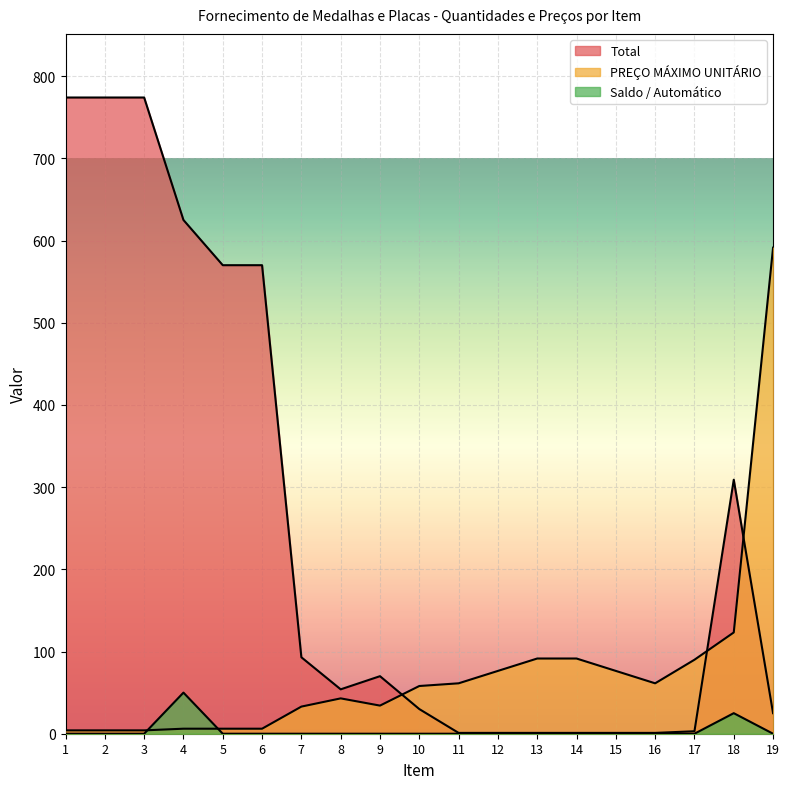

Reading left to right, list all the values displayed in this chart.

PREÇO MÁXIMO UNITÁRIO: 4.1	4.1	4.1	6.1	6.1	6.1	33.0	43.0	34.2	58.0	61.3	76.4	91.5	91.5	76.4	61.3	90.0	123.2	591.3
Total: 774.0	774.0	774.0	625.0	570.0	570.0	93.0	54.0	70.0	30.0	1.0	1.0	1.0	1.0	1.0	1.0	3.0	309.0	25.0
Saldo / Automático: 0.0	0.0	0.0	50.0	0.0	0.0	0.0	0.0	0.0	0.0	0.0	0.0	0.0	0.0	0.0	0.0	0.0	25.0	0.0